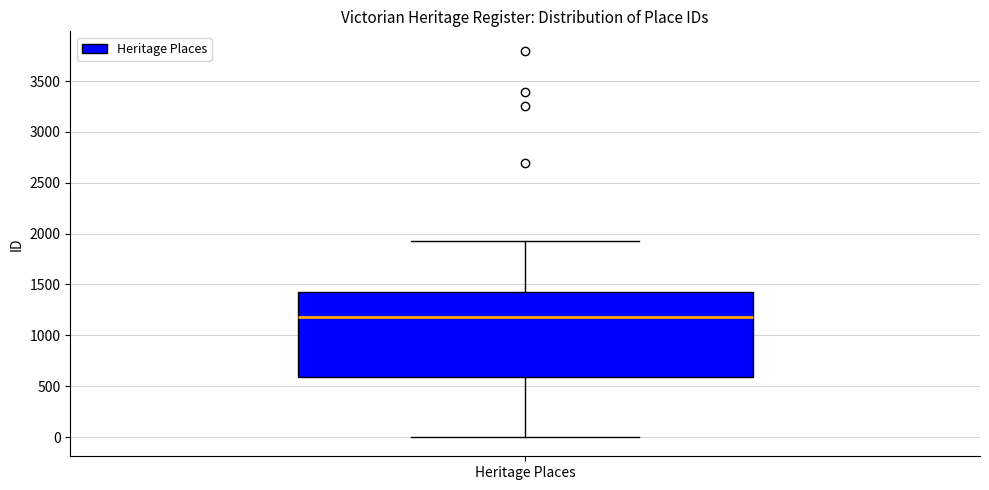

Transcribe this box plot: give where the median line is, the range the box spans, and where the two whiskers end, as read against the y-axis. The values are not printed on the chart, so give them approximately, as read against the axis.

median 1200, box 600 to 1450, whiskers 0 to 1950